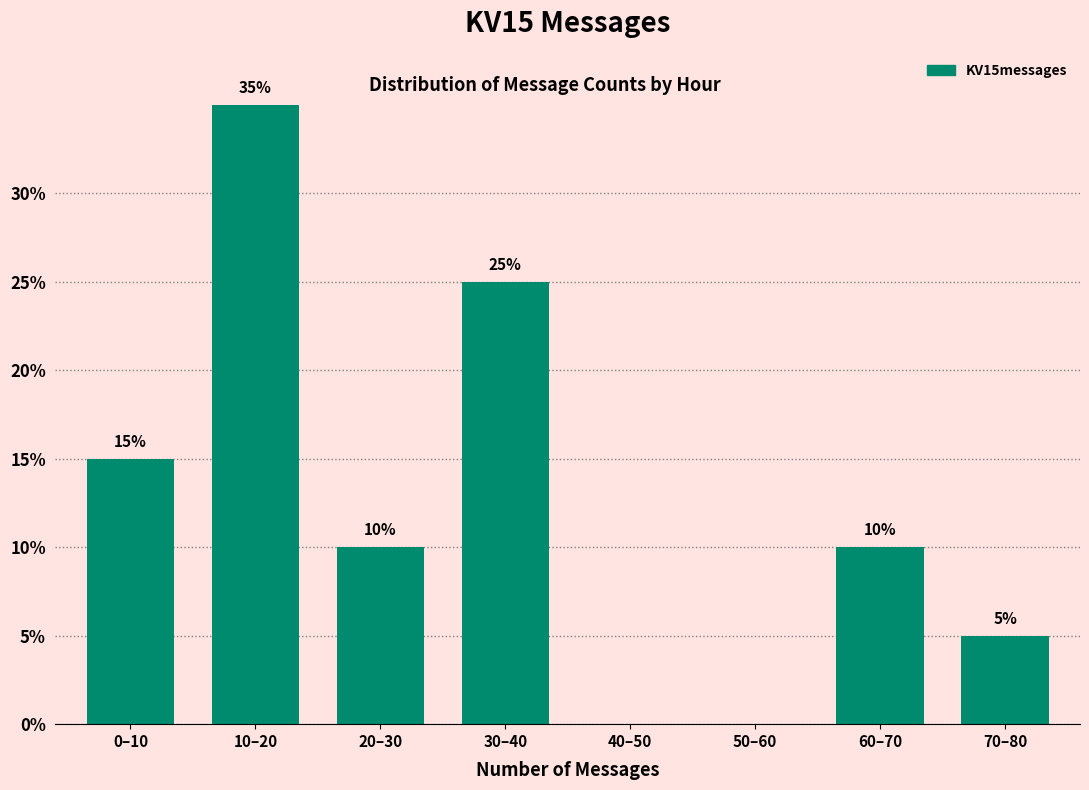

Reading right to left, transcribe all the data shown in this chart.

70–80=5	60–70=10	50–60=0	40–50=0	30–40=25	20–30=10	10–20=35	0–10=15